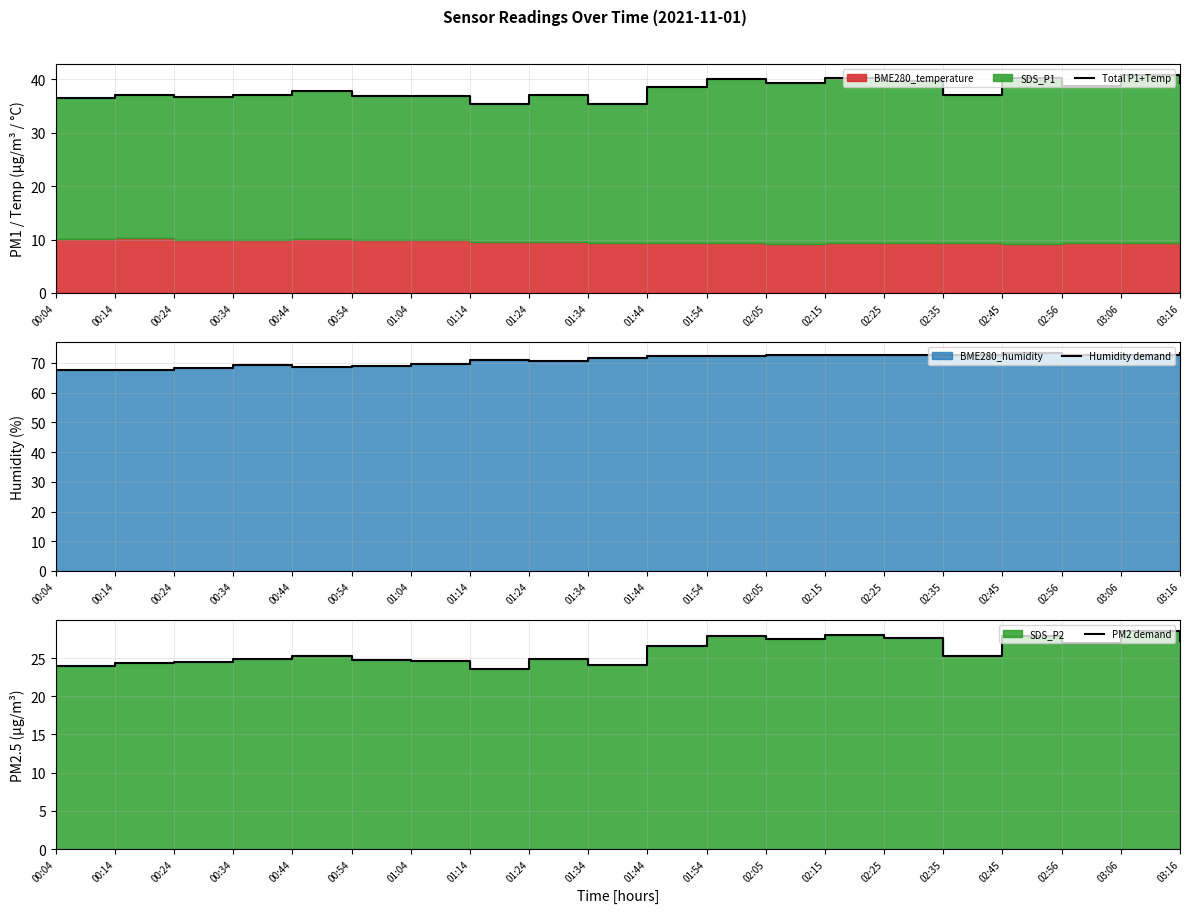

List the series in order of their peak value, highest first.

Humidity demand, Total P1+Temp, PM2 demand